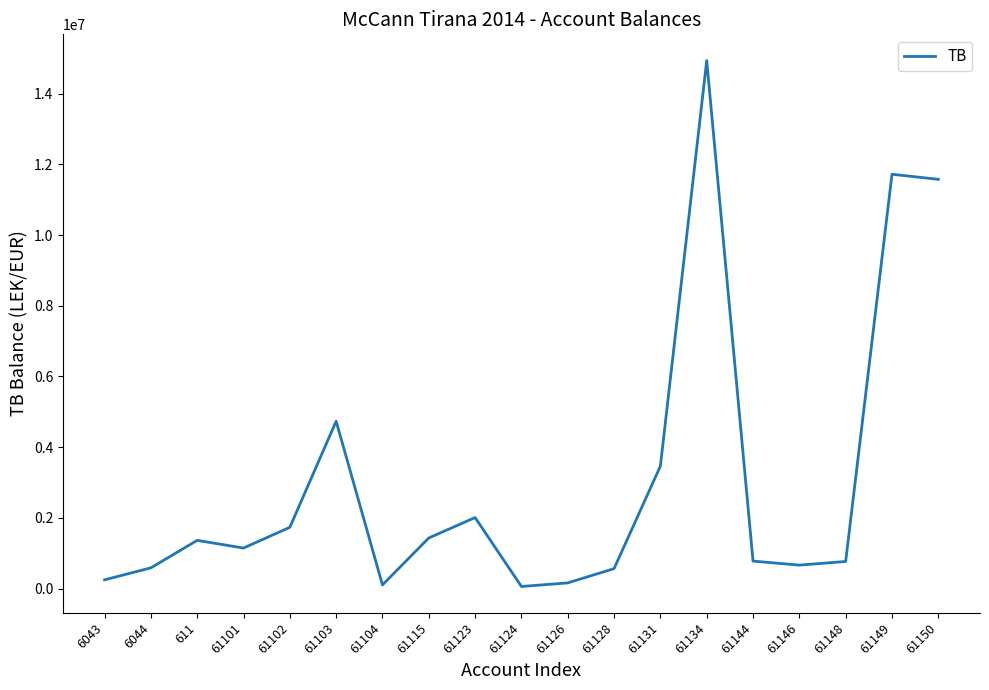

What is the change in value from 611 to 61150?

+10208562.6